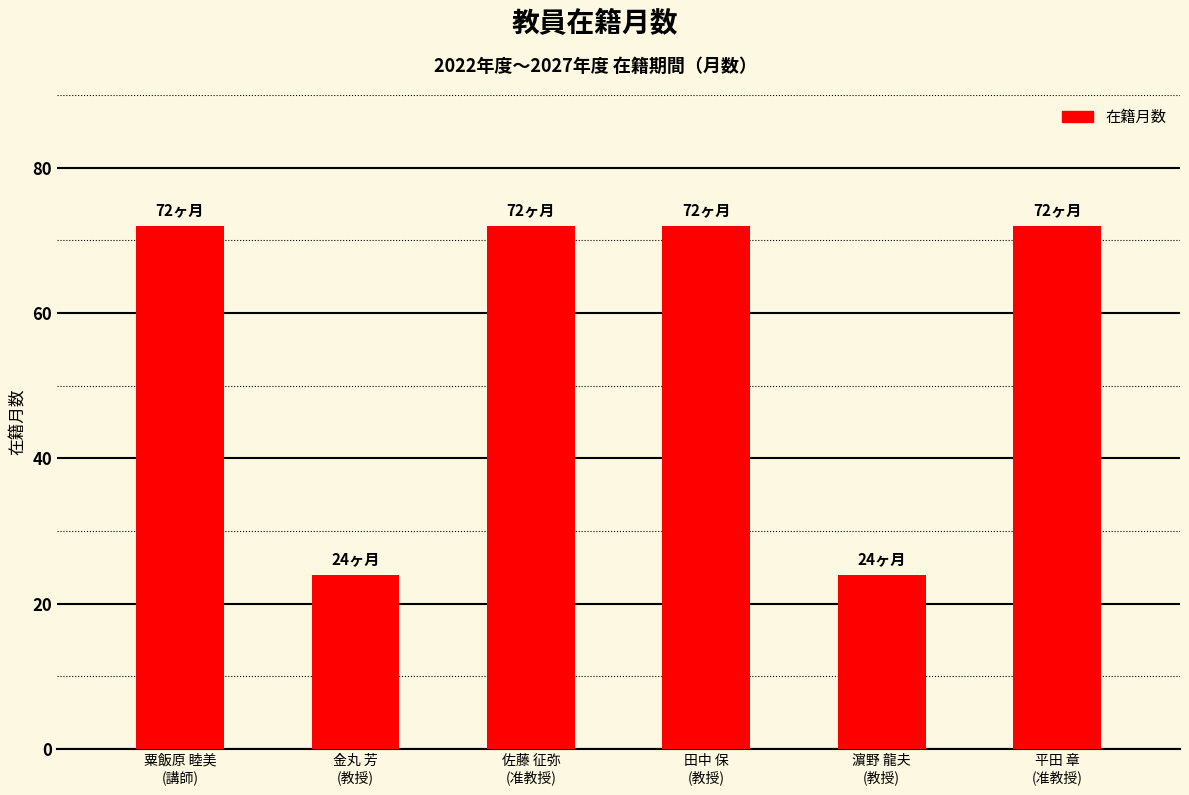

What is the maximum value shown in the chart?

72